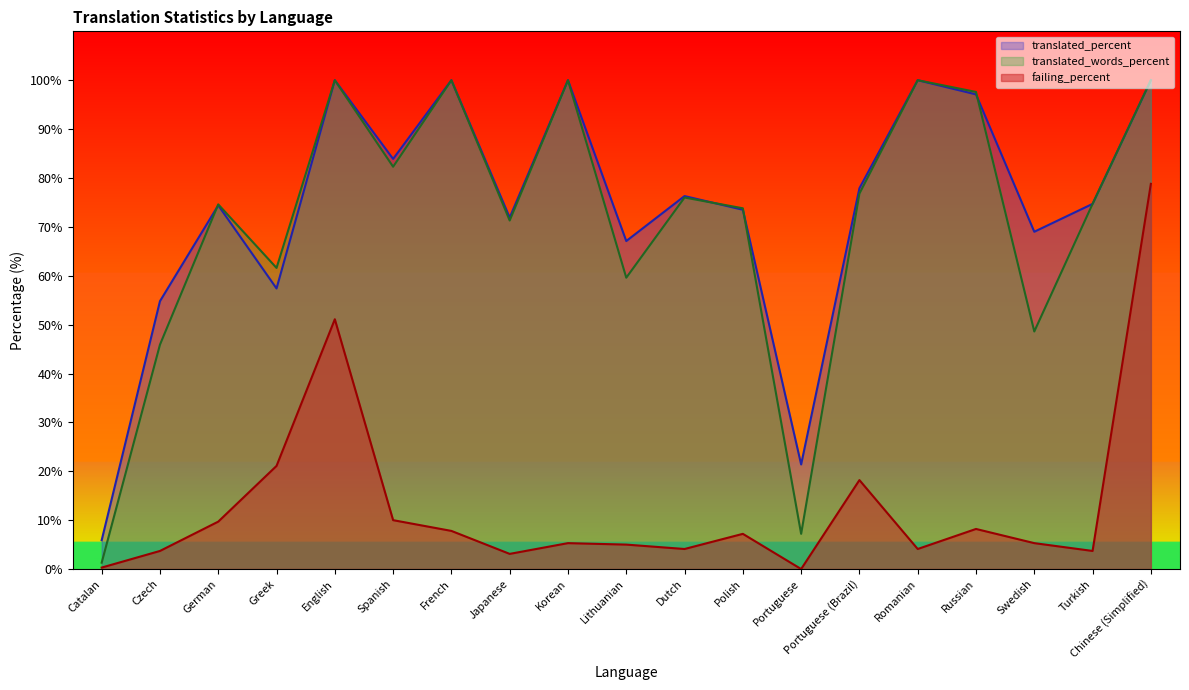

Does the chart display data point markers on the line(s)?

No